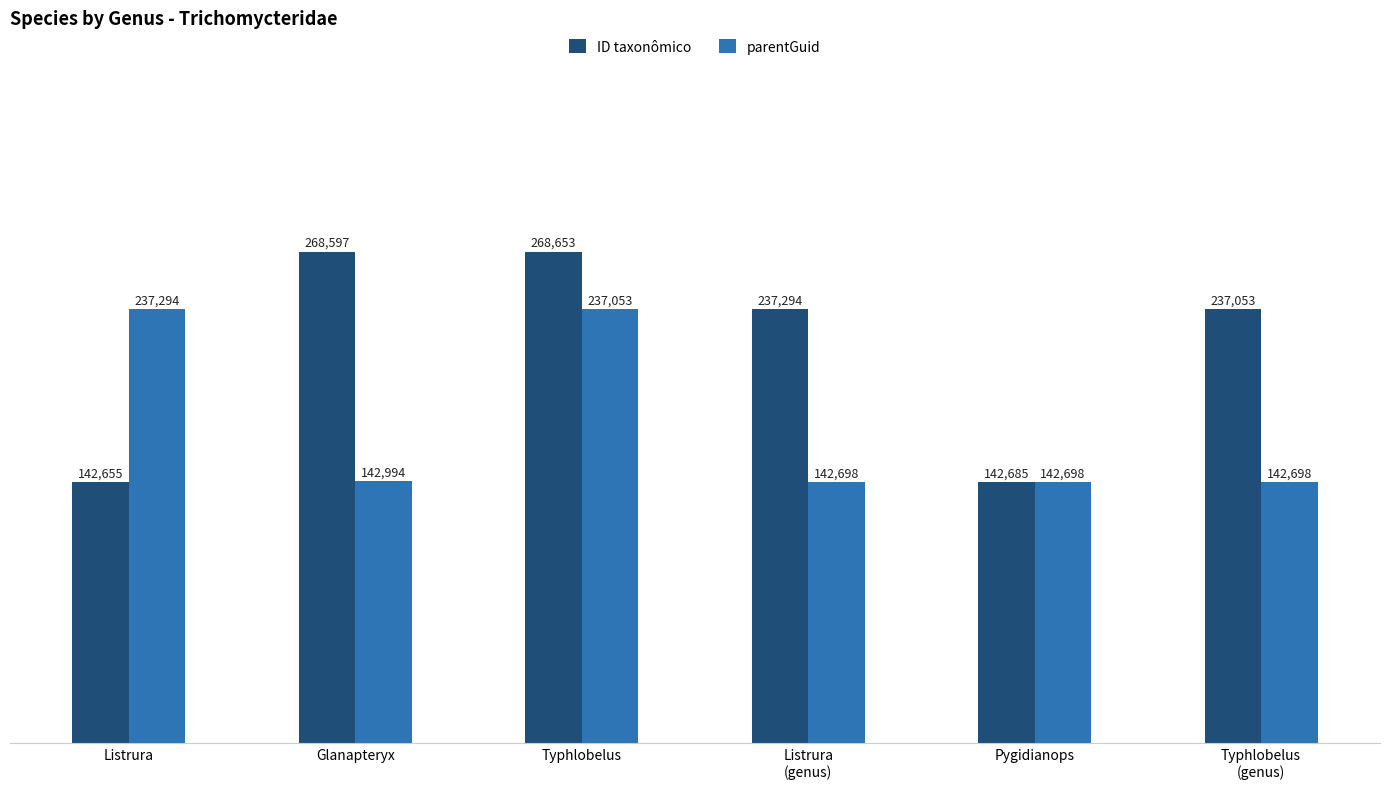

What is the value of the ID taxonômico bar at the 4th from the left?

237294